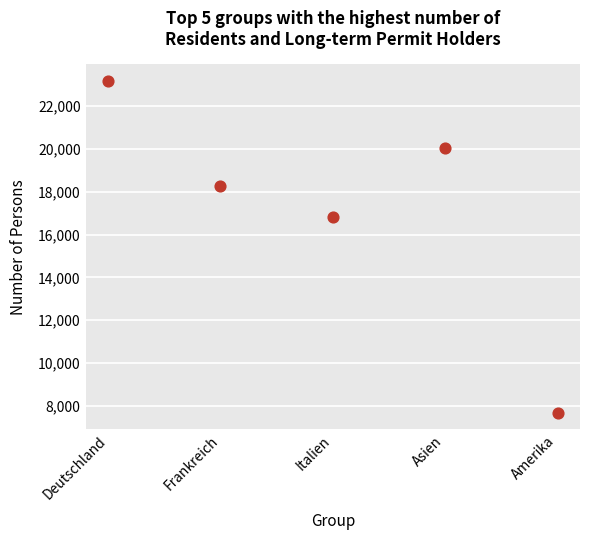

What Y value in the scatter plot is closest to 15431?

16842